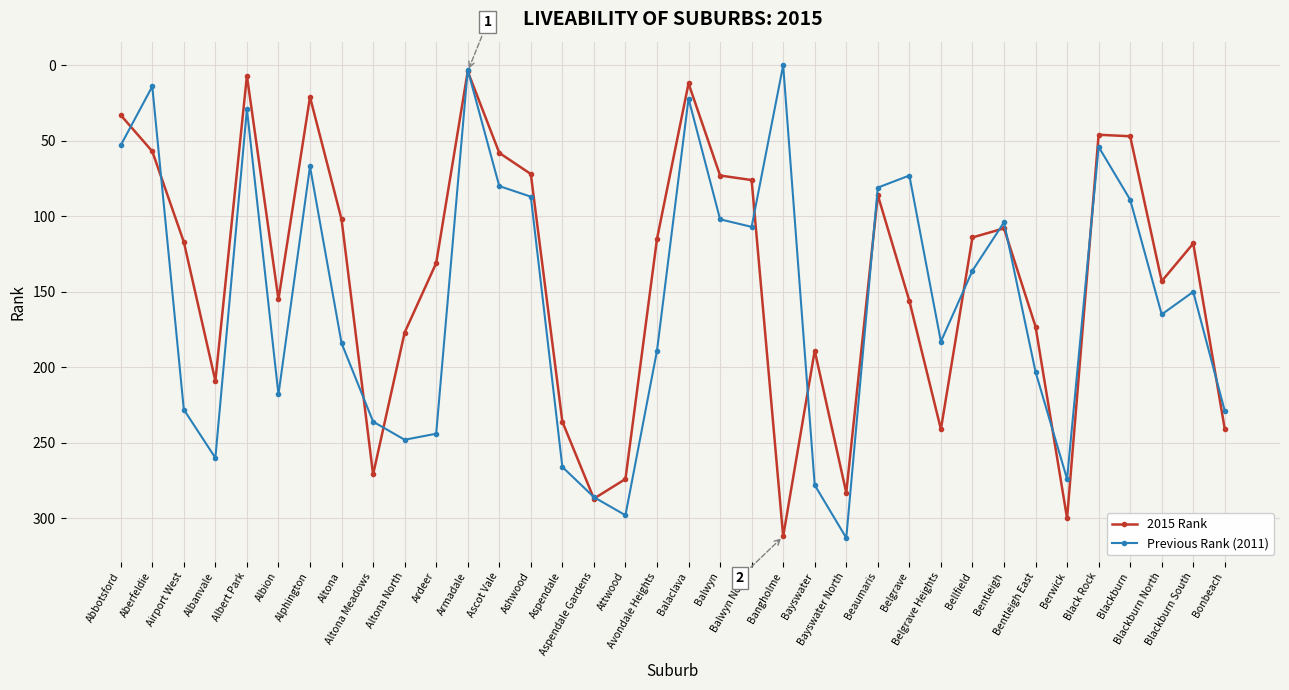

Which series has the largest total across all categories?

Previous Rank (2011)